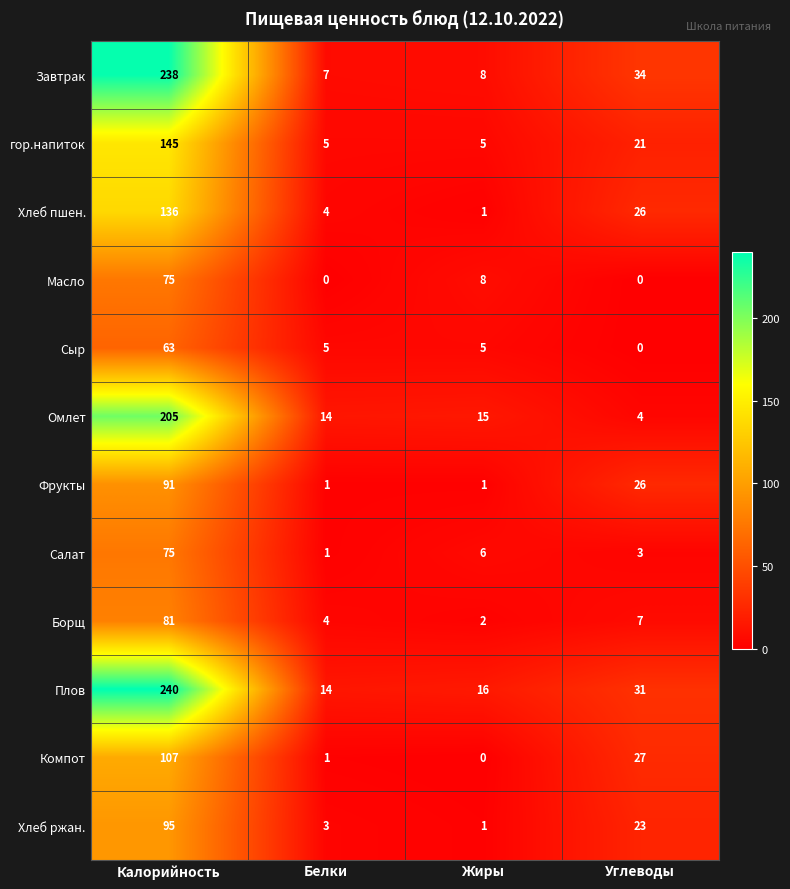

The value of Омлет at Жиры is 15. True or false?

True